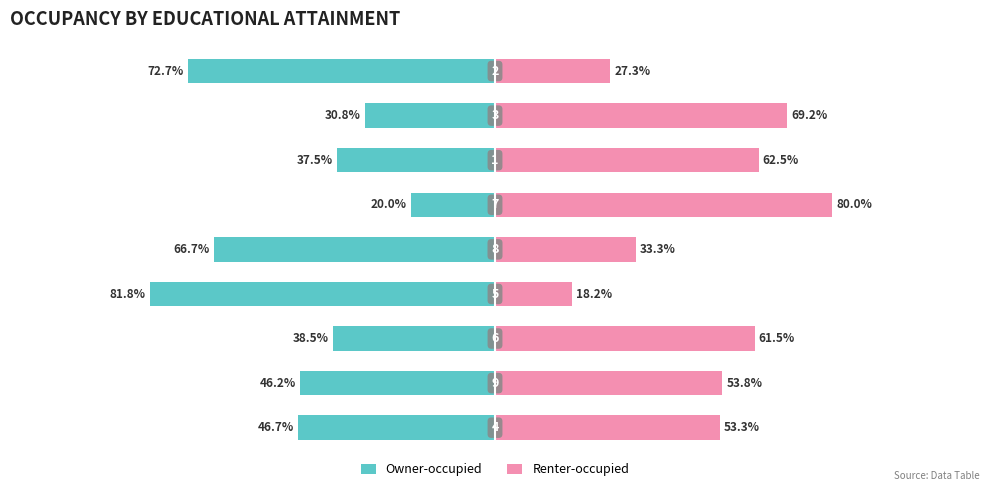

At which category is the sum across all series the highest?

5